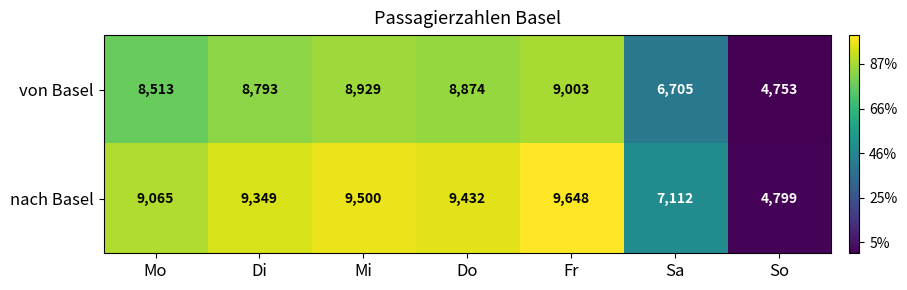

Rank the series by their maximum value, from lowest to highest.

von Basel, nach Basel